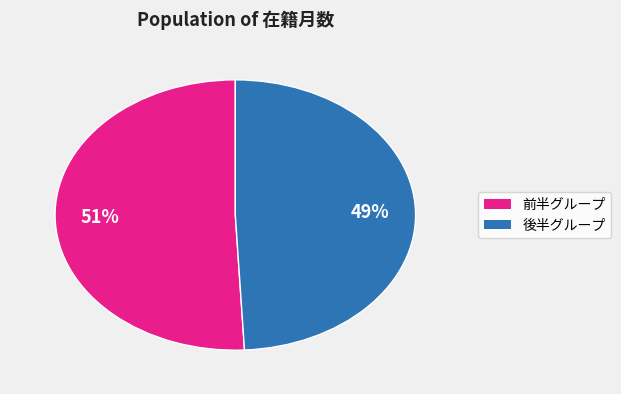

Is there any slice that represents more than half of the pie?

Yes